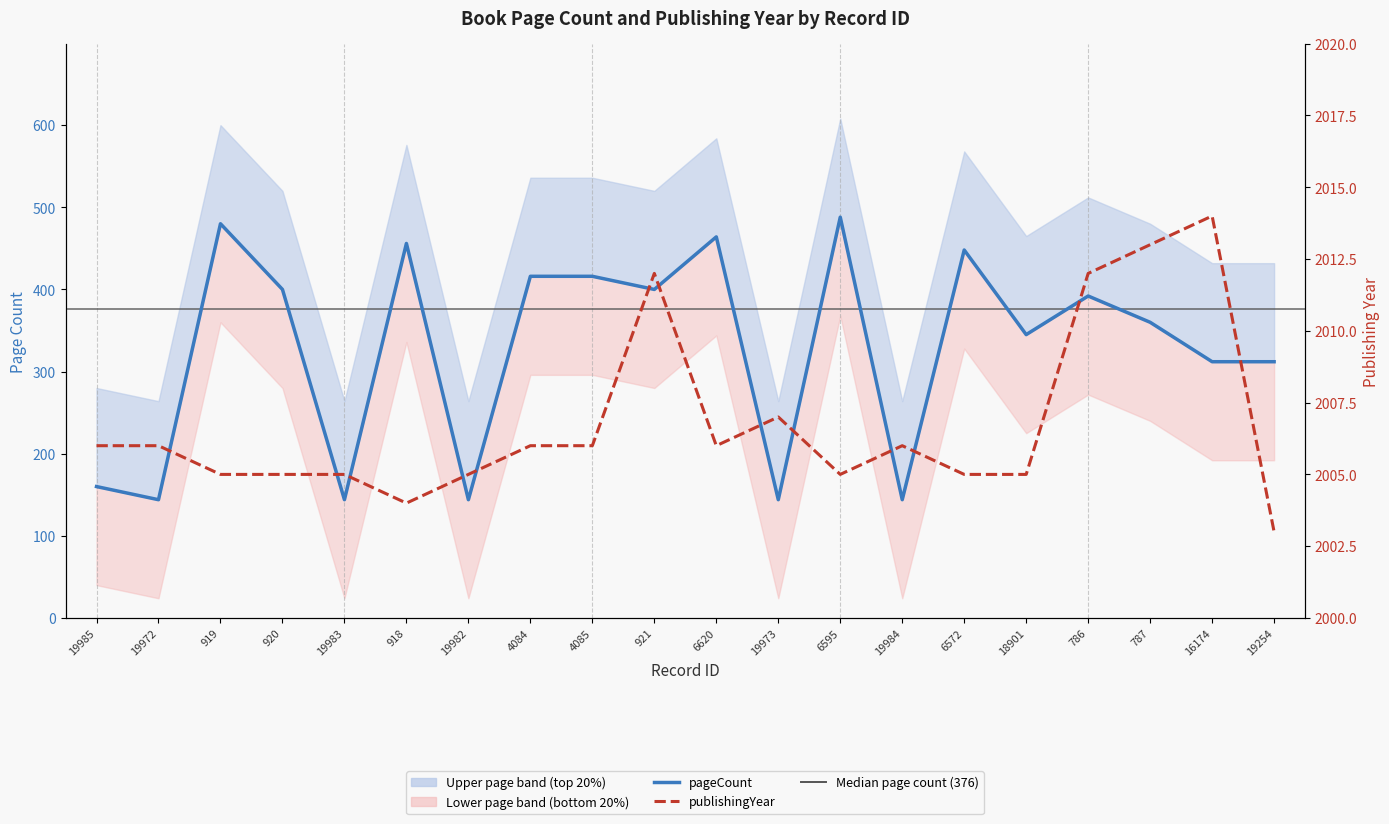

What is the difference between the second highest and second lowest values in the pageCount series?

336